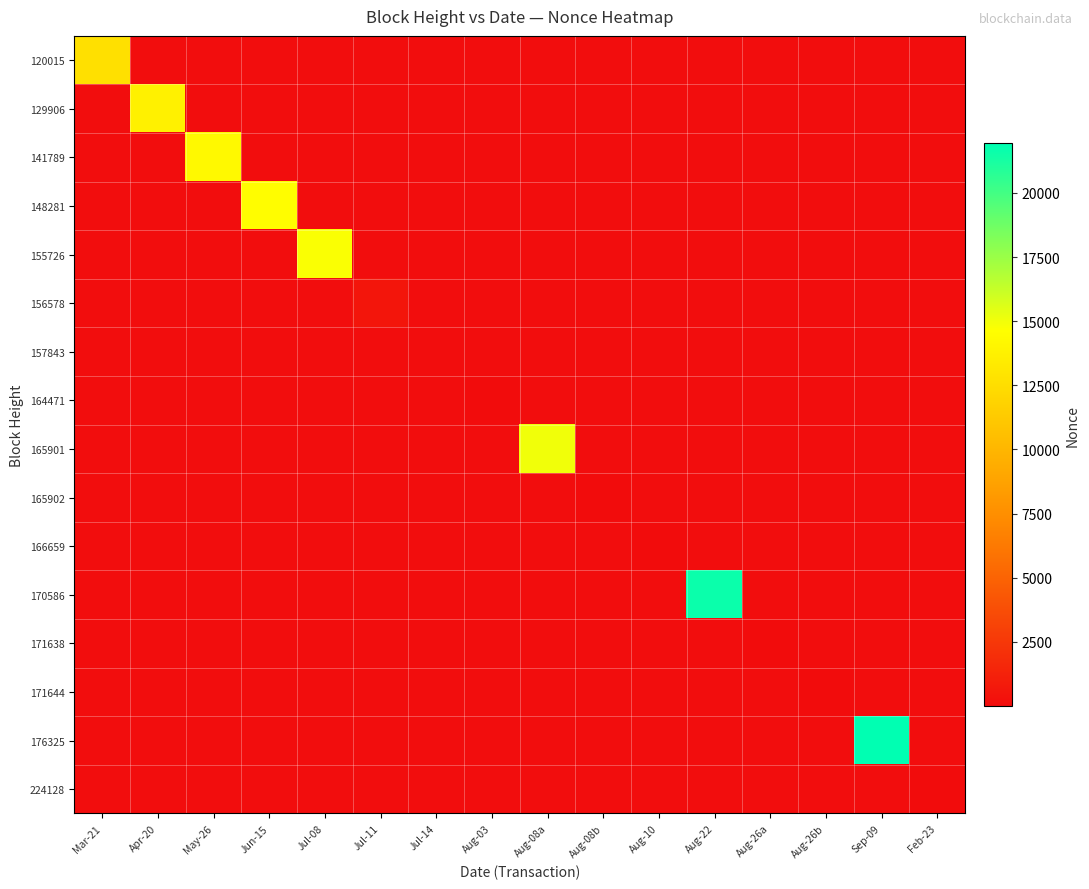

Is the value of 141789 at Aug-22 greater than the value of 164471 at Aug-08b?

No